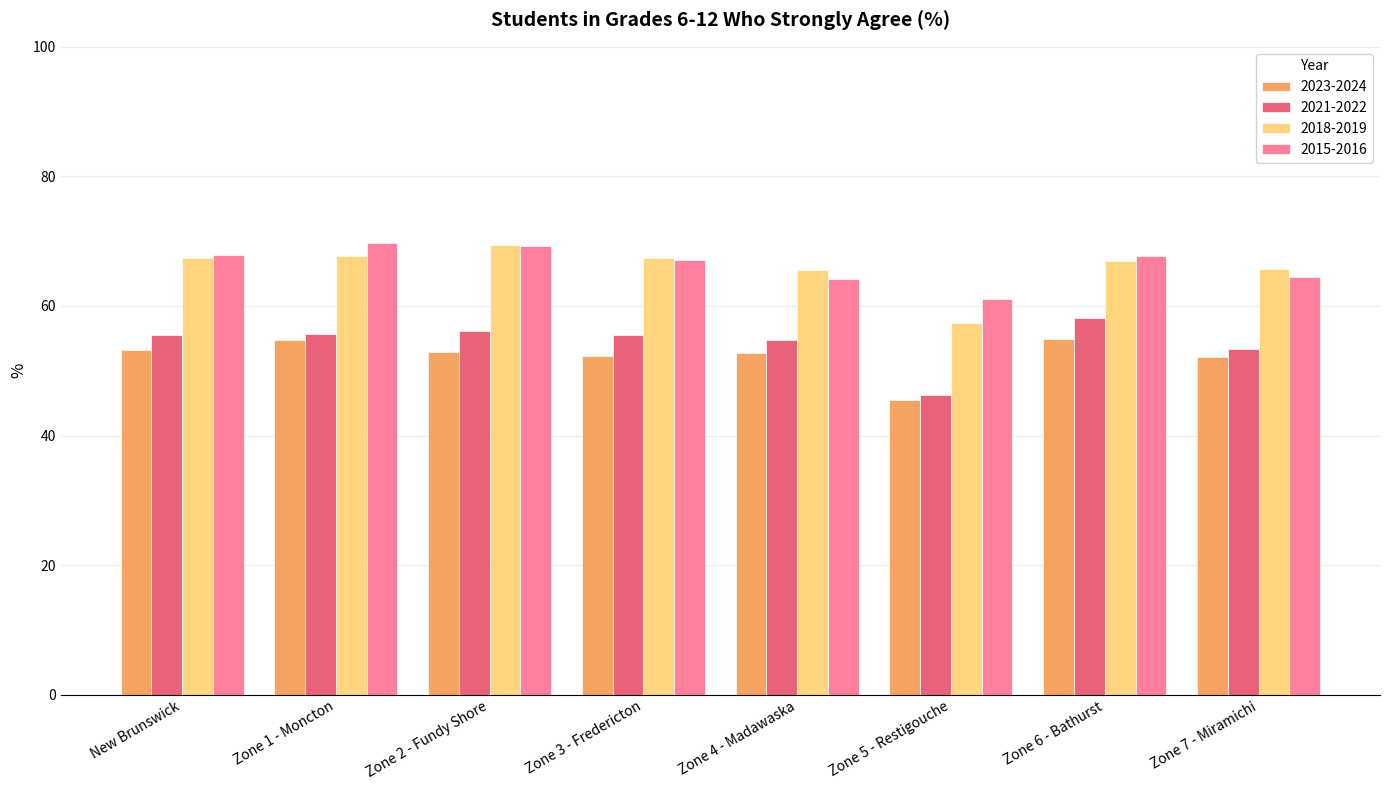

The 2015-2016 series shows 41.7 at New Brunswick. True or false?

False